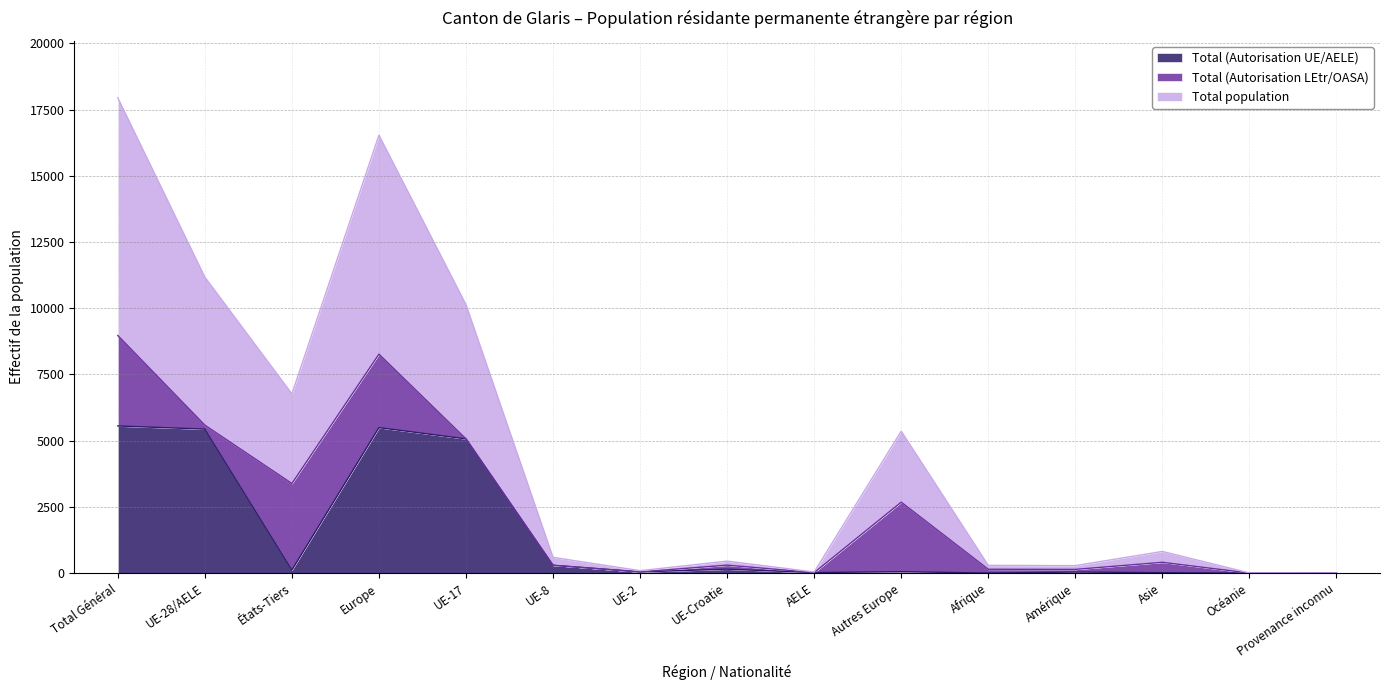

The Total (Autorisation UE/AELE) series shows 1317 at Europe. True or false?

False